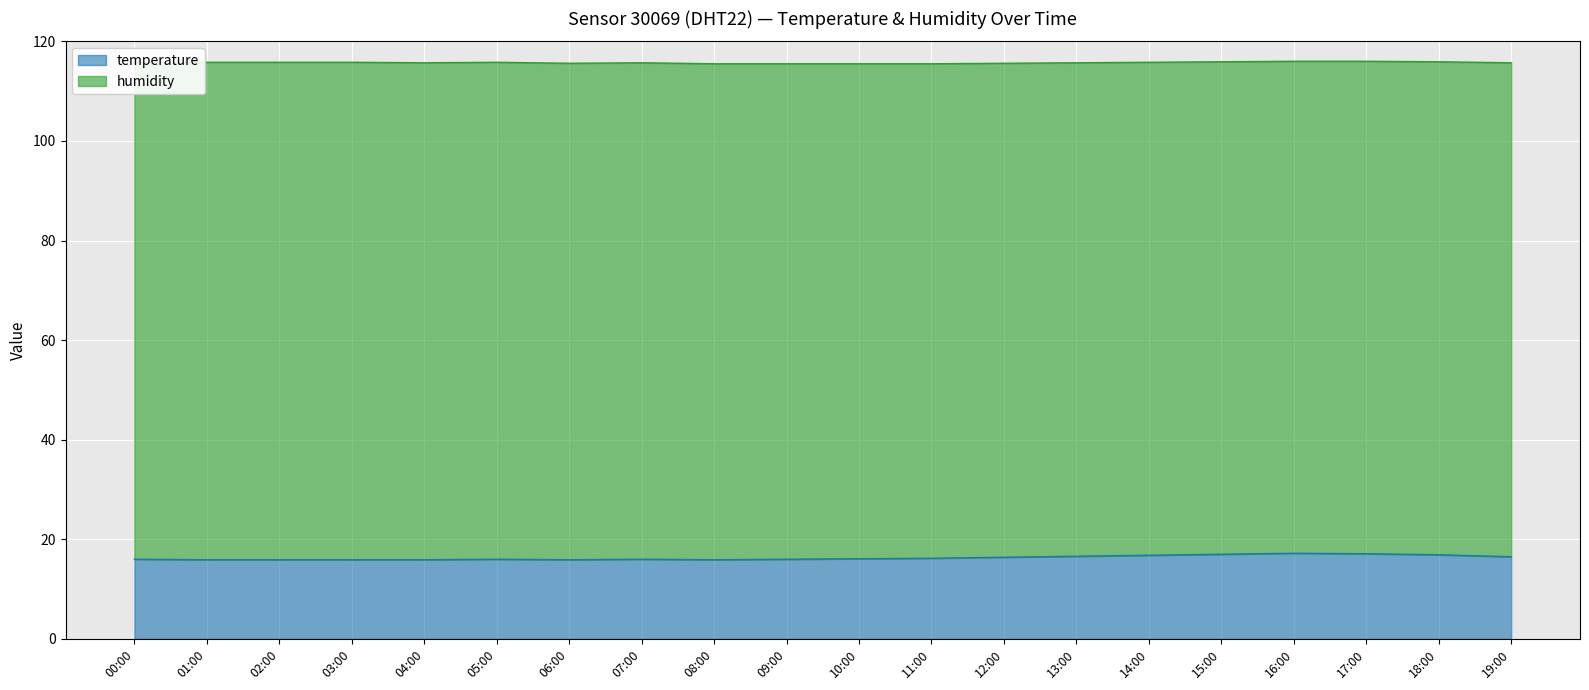

At which category does the data reach its first local peak?

05:00